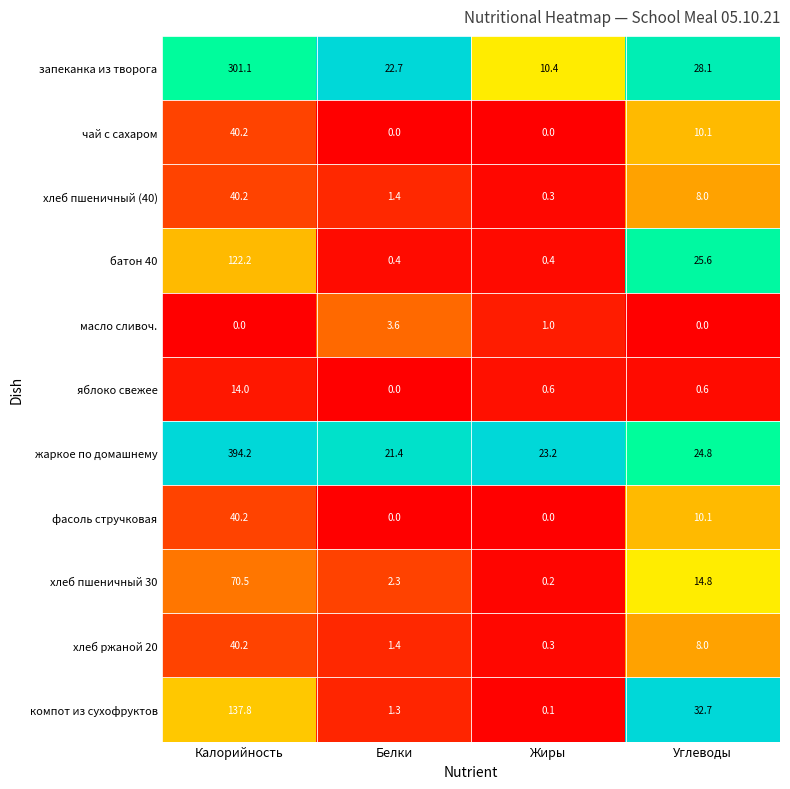

Which series changed the most between Белки and Жиры?

запеканка из творога